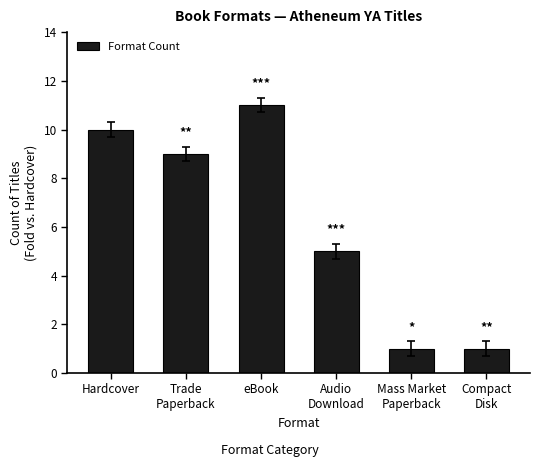

What is the sum of the values at Mass Market
Paperback and Trade
Paperback?

10